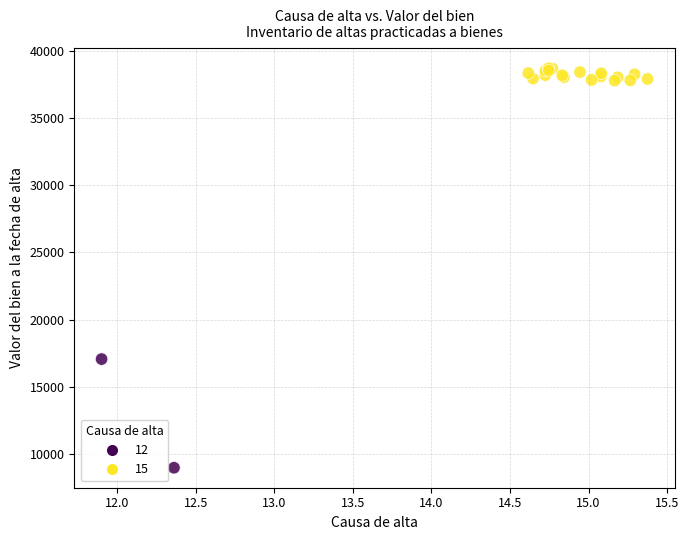

What Y value in the scatter plot is closest to 23839?

17049.0